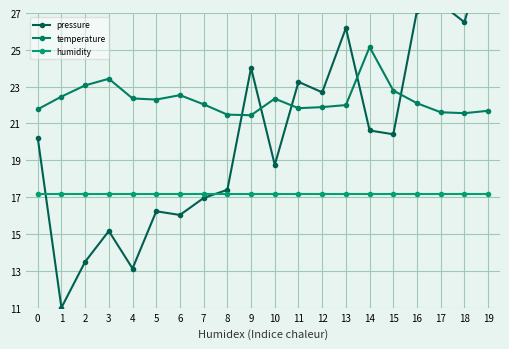

How many lines are shown in the chart?

3